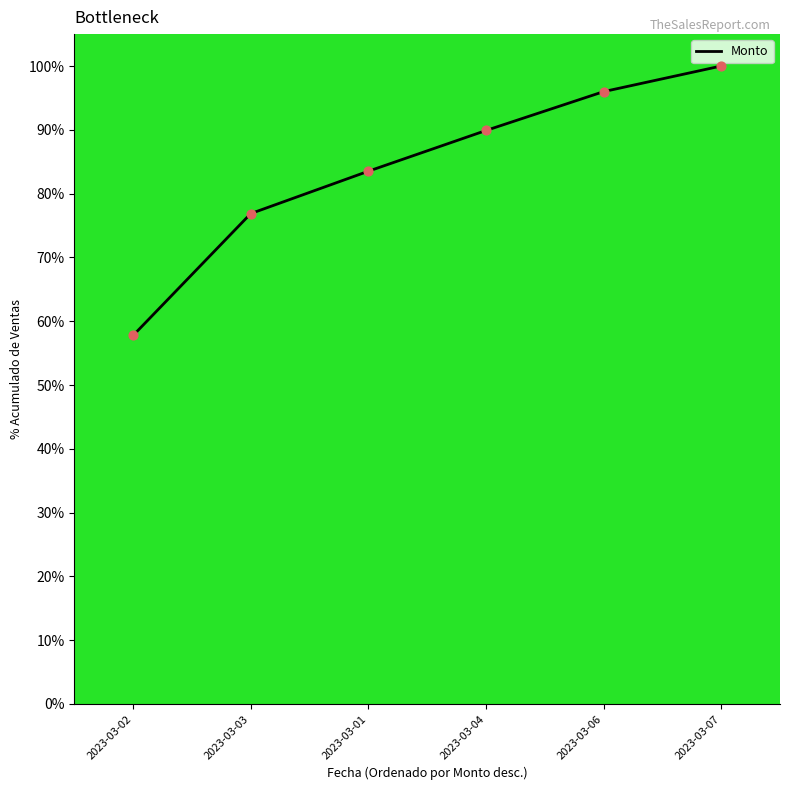

Which has a higher value, 2023-03-03 or 2023-03-07?

2023-03-07